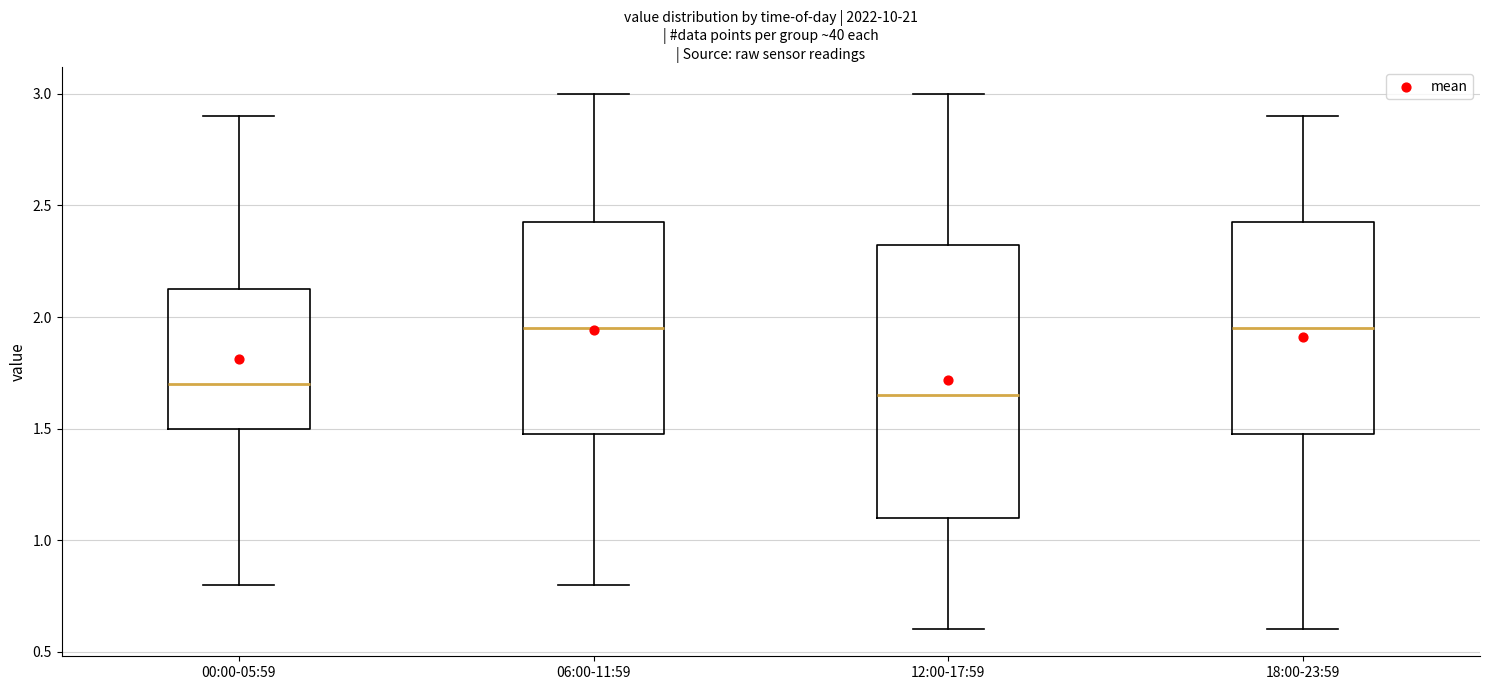

Which box has the lowest median line?

12:00-17:59